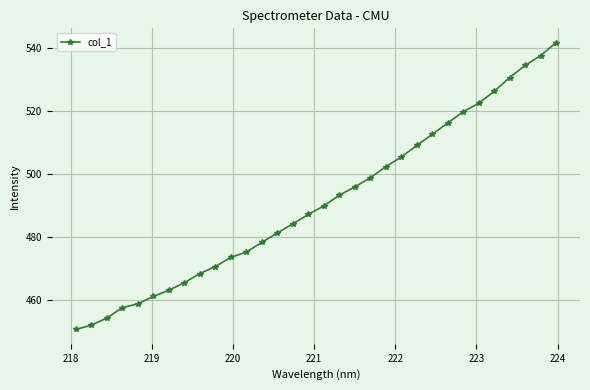

What is the minimum value shown in the chart?

450.8